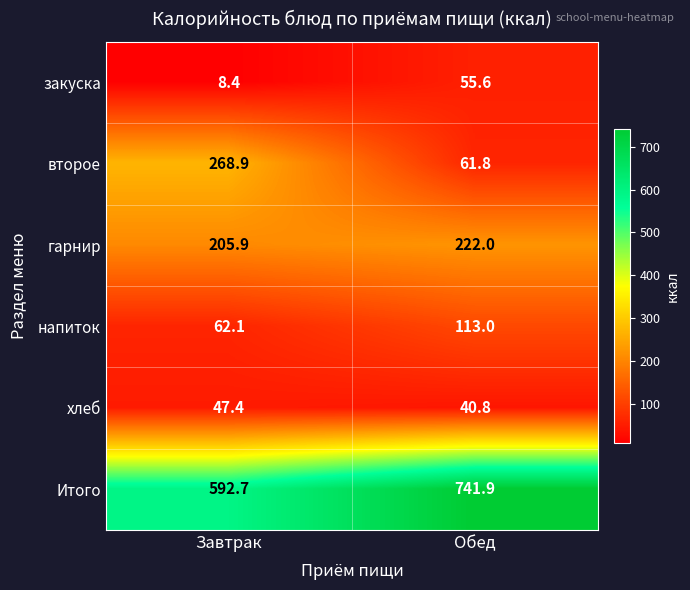

Reading left to right, extract all data points from this chart.

закуска: Завтрак=8.4	Обед=55.6
второе: Завтрак=268.9	Обед=61.8
гарнир: Завтрак=205.9	Обед=222.0
напиток: Завтрак=62.1	Обед=113.0
хлеб: Завтрак=47.4	Обед=40.8
Итого: Завтрак=592.7	Обед=741.9